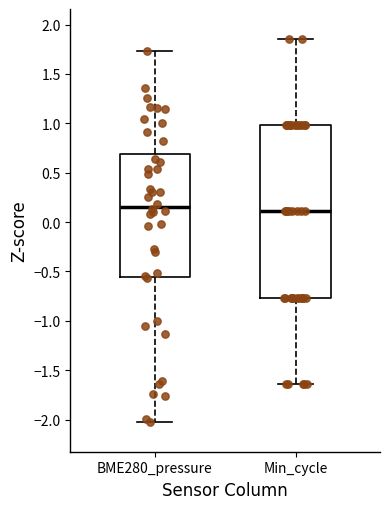

Where is the lower edge of the box for Min_cycle on the y-axis? The values are not printed on the chart, so give them approximately, as read against the axis.

-0.75